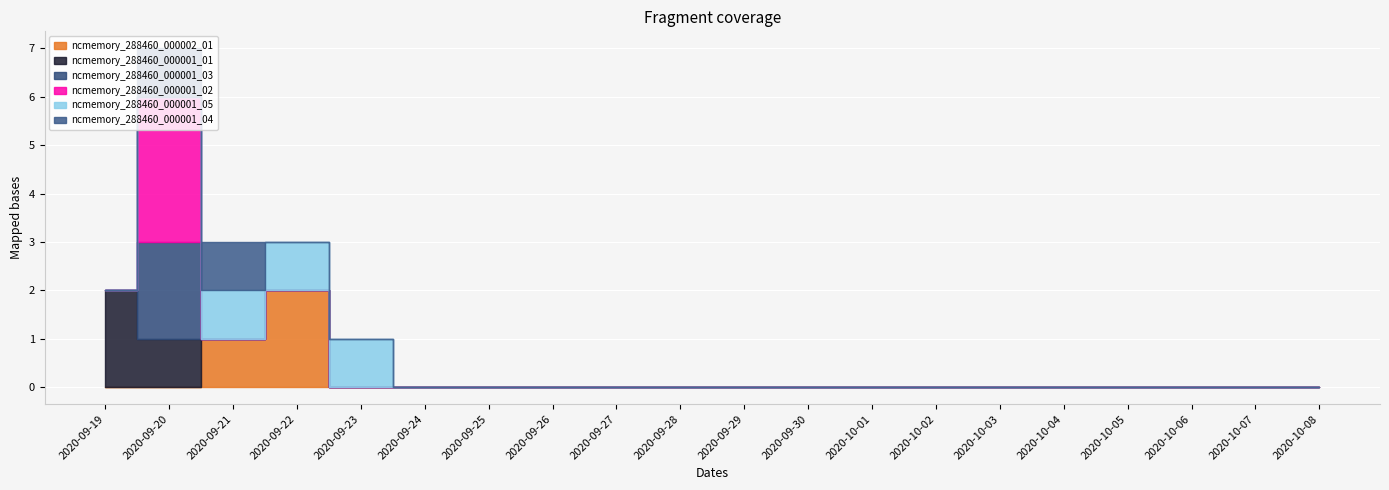

What is the value of the ncmemory_288460_000001_04 point at the 2nd from the left?

1